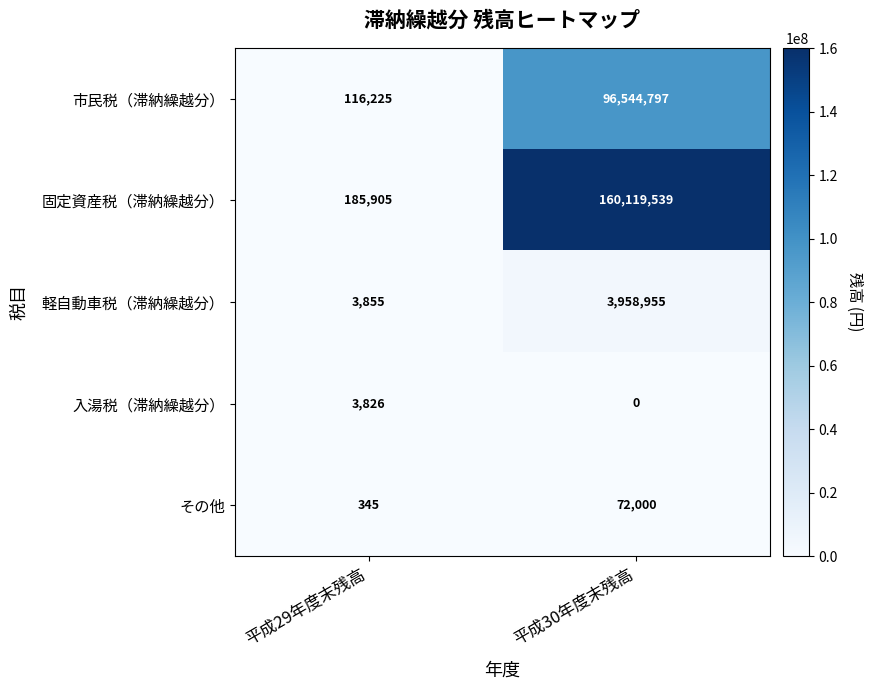

Rank the series by their maximum value, from lowest to highest.

入湯税（滞納繰越分）, その他, 軽自動車税（滞納繰越分）, 市民税（滞納繰越分）, 固定資産税（滞納繰越分）